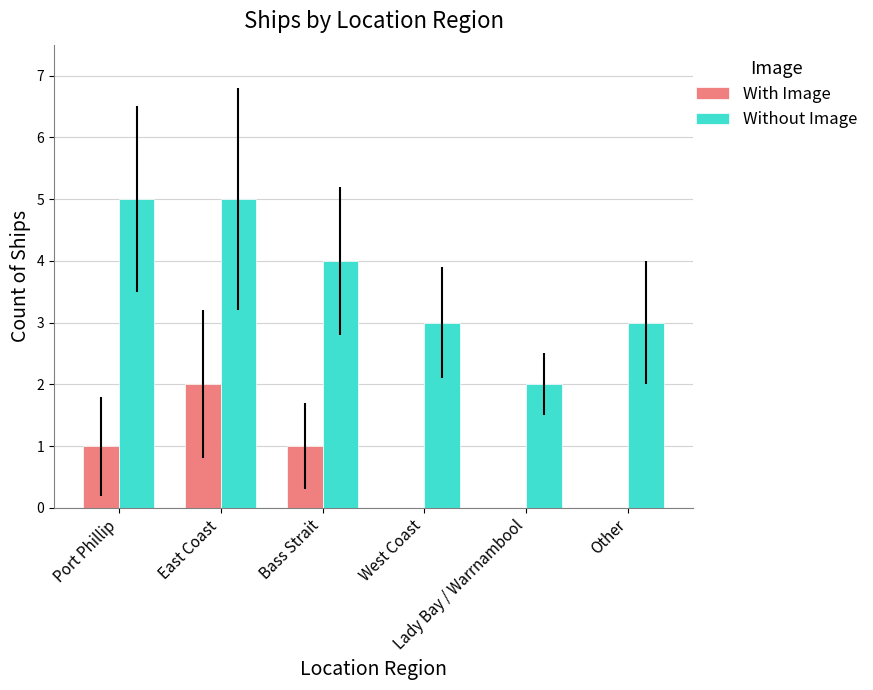

Are the bars grouped side by side (vs. stacked)?

Yes